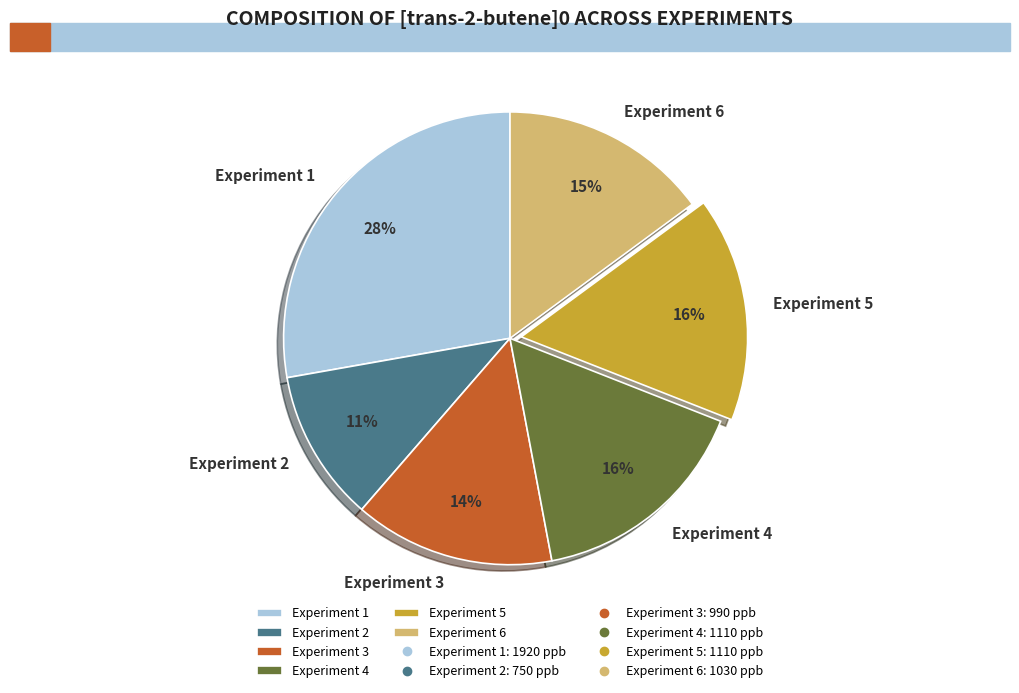

Which category has the biggest portion of the pie?

Experiment 1